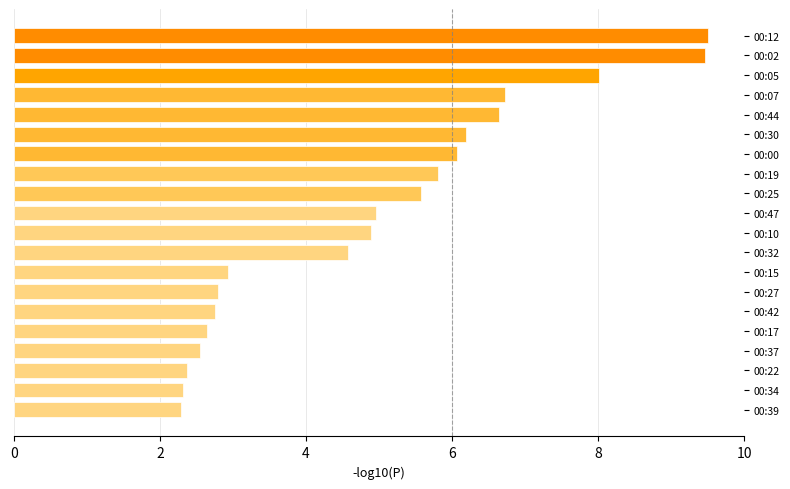

The value at 00:10 is 2.1. True or false?

False